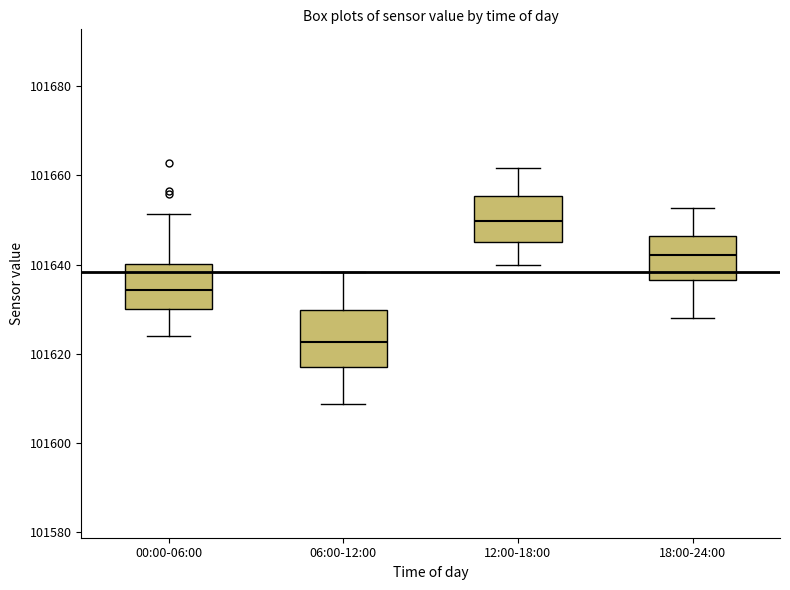

Reading left to right, transcribe this box plot: for each box, give where its median line is, the range the box spans, and where its two whiskers end, as read against the y-axis. The values are not printed on the chart, so give them approximately, as read against the axis.

00:00-06:00: median 101634, box 101630 to 101640, whiskers 101624 to 101652
06:00-12:00: median 101622, box 101618 to 101630, whiskers 101608 to 101638
12:00-18:00: median 101650, box 101646 to 101656, whiskers 101640 to 101662
18:00-24:00: median 101642, box 101636 to 101646, whiskers 101628 to 101652